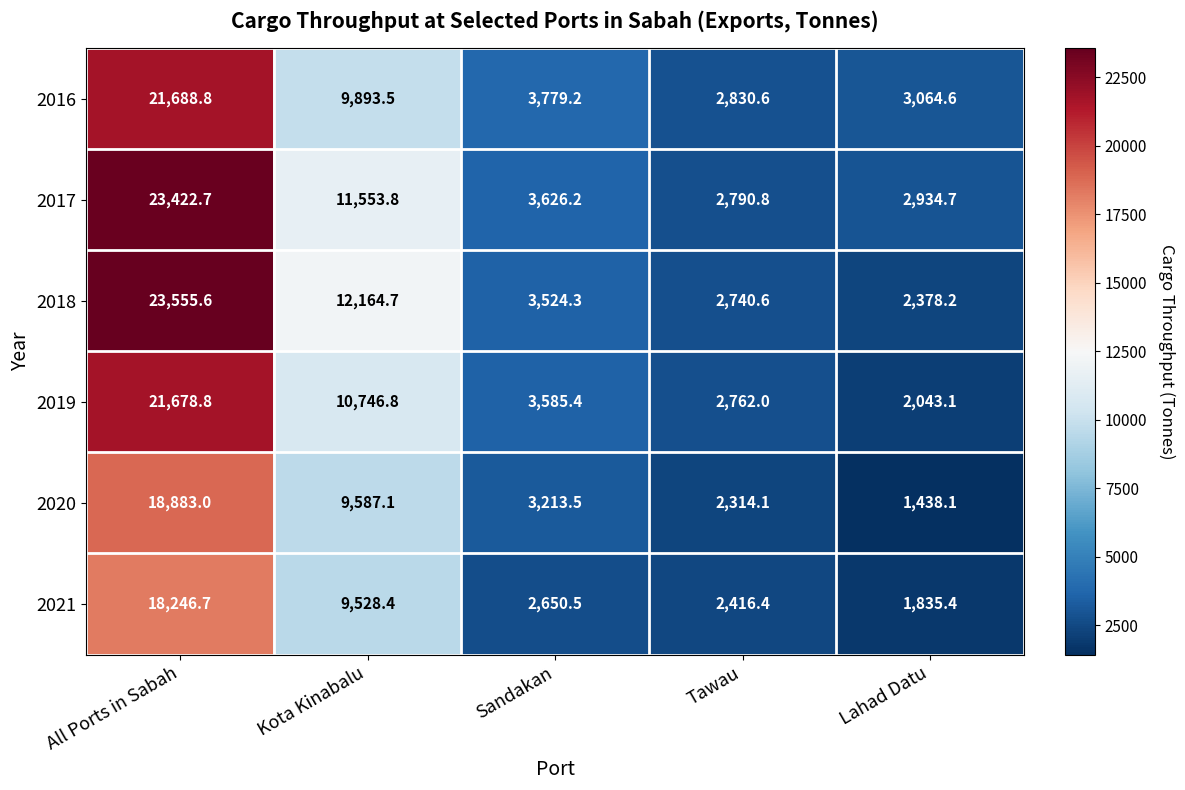

List the labels in order of 2021 value, smallest first.

Lahad Datu, Tawau, Sandakan, Kota Kinabalu, All Ports in Sabah